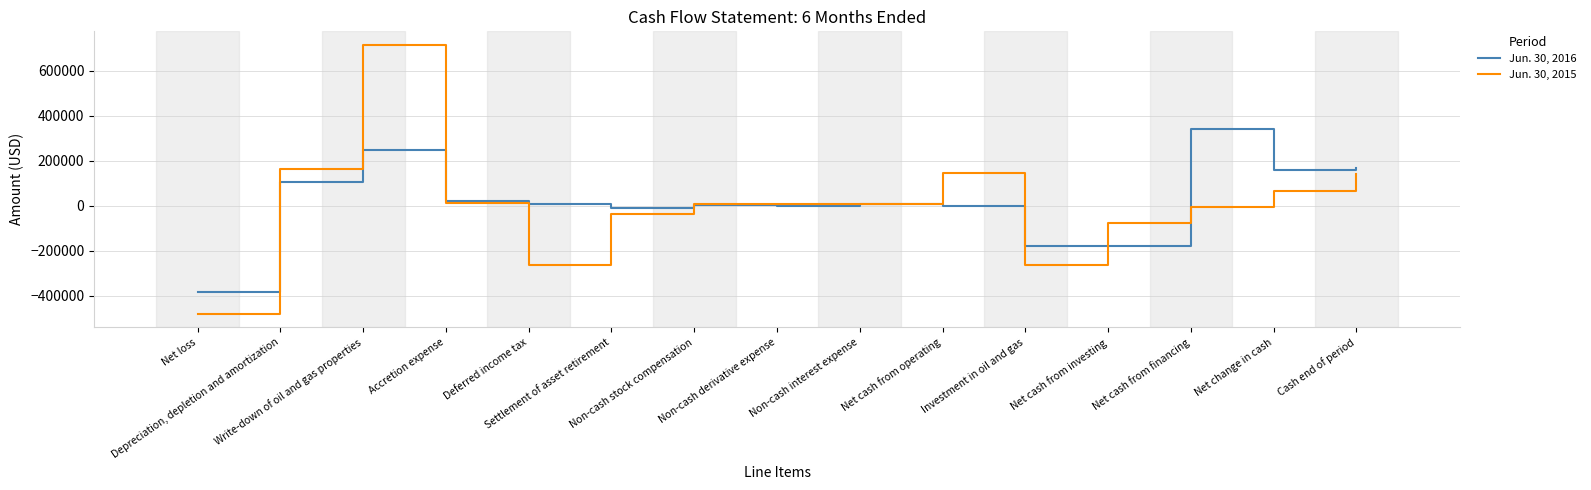

What is the difference between the maximum and minimum values in the Jun. 30, 2016 series?

724283